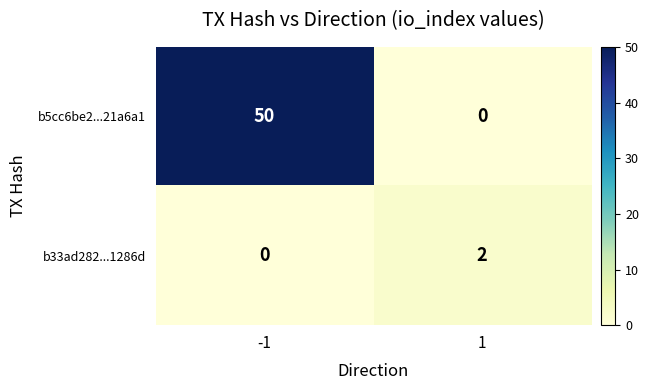

Which category has the highest value across all series?

-1